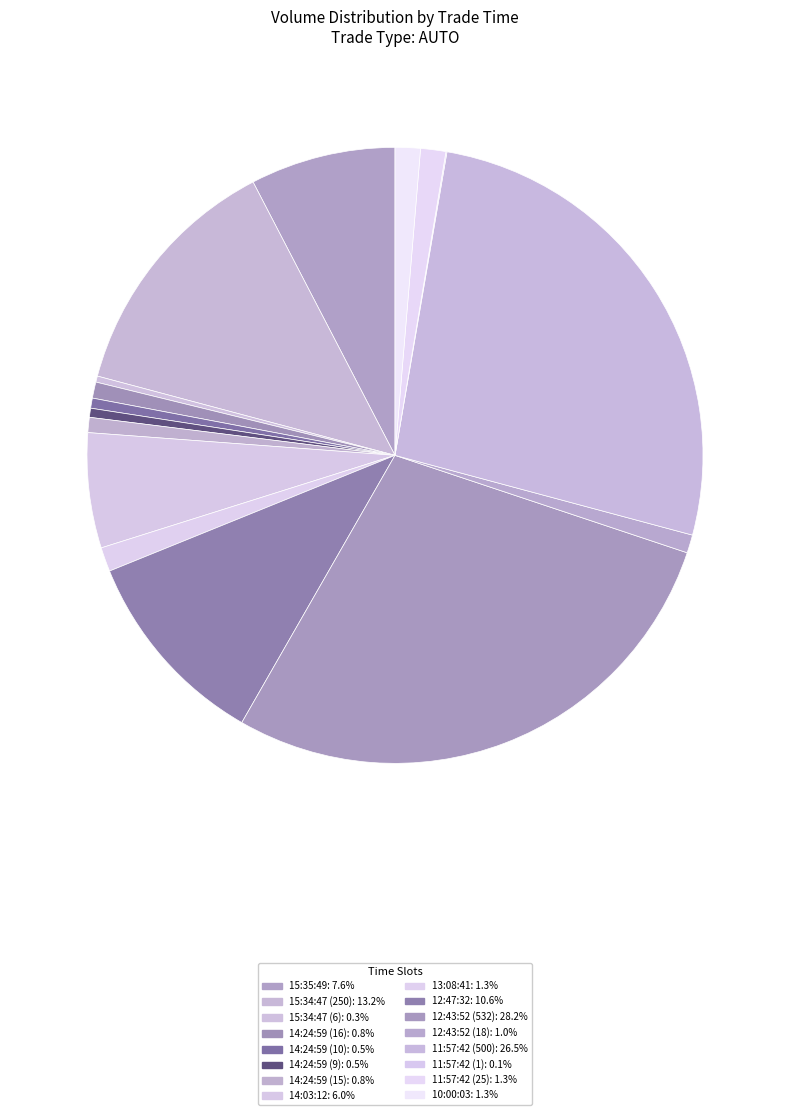

What portion of the pie excludes 10:00:03?

98.7%